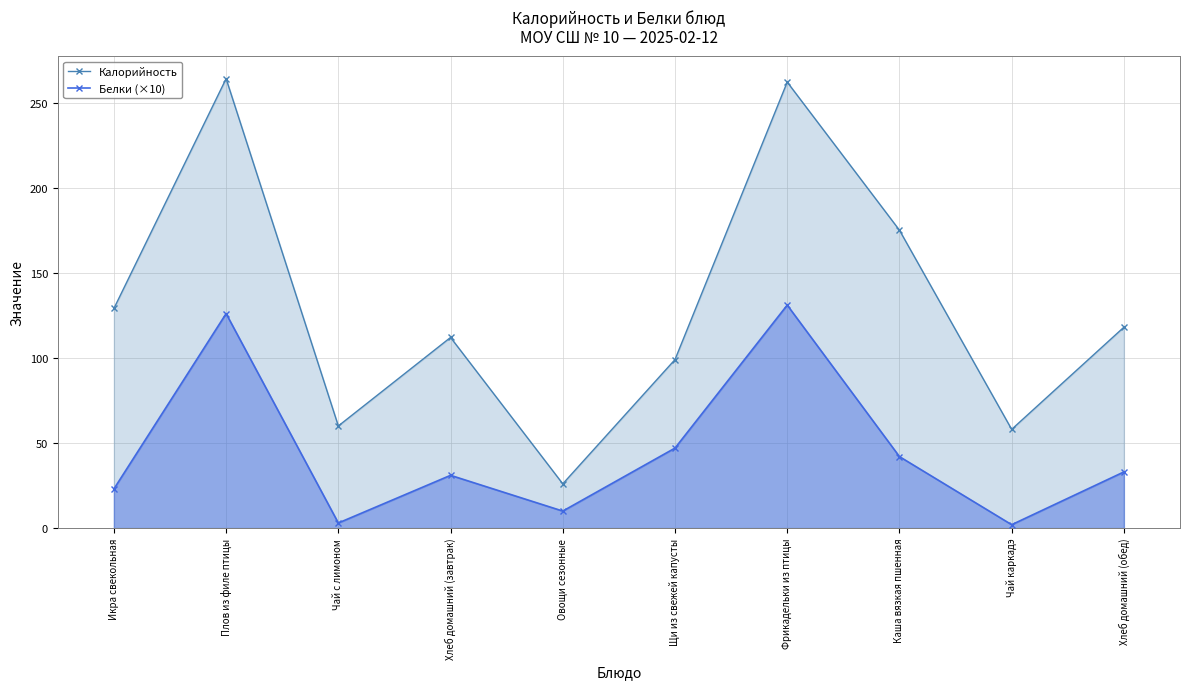

Which series changed the most between Плов из филе птицы and Каша вязкая пшенная?

Калорийность